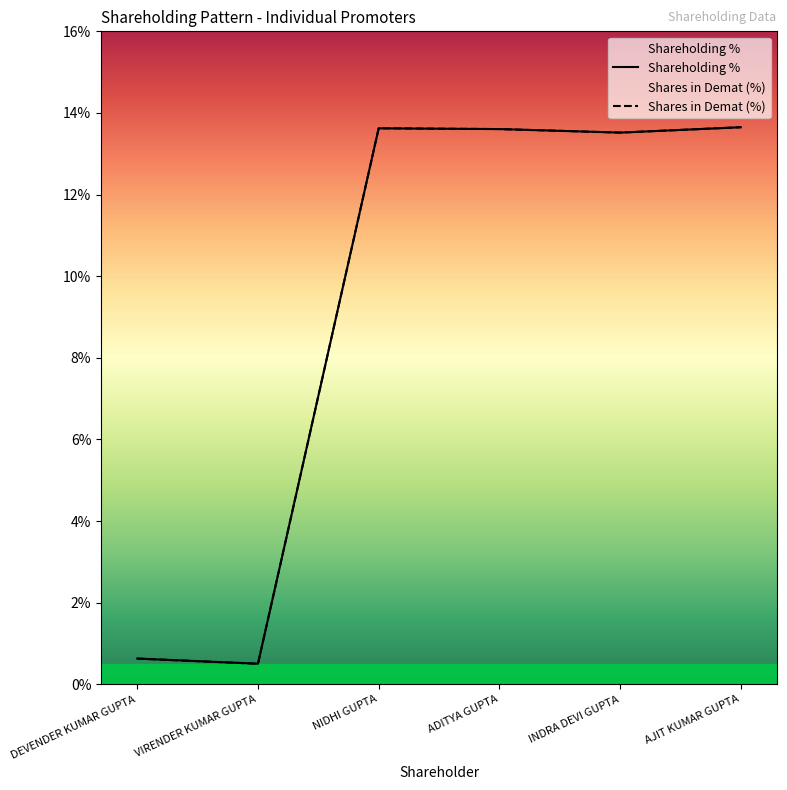

True or false: Total No of Shares Held has a value of 19.7 at AJIT KUMAR GUPTA.

False